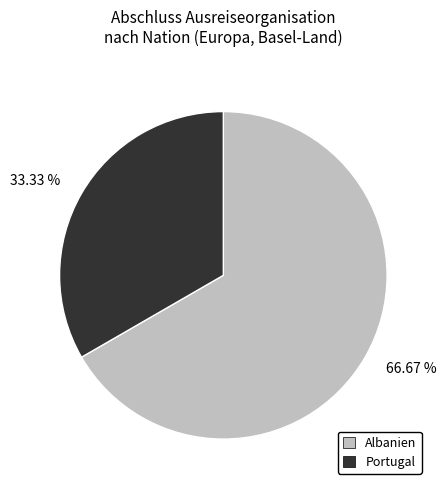

Combined, do 33.33 % and 66.67 % account for over 50%?

Yes